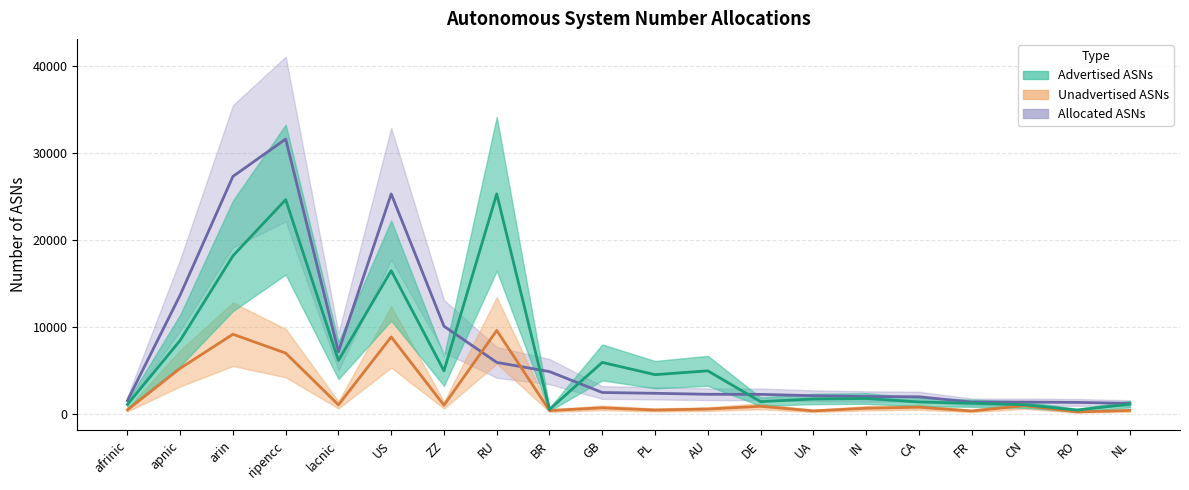

How many interior local peaks does the Advertised ASNs series have?

6